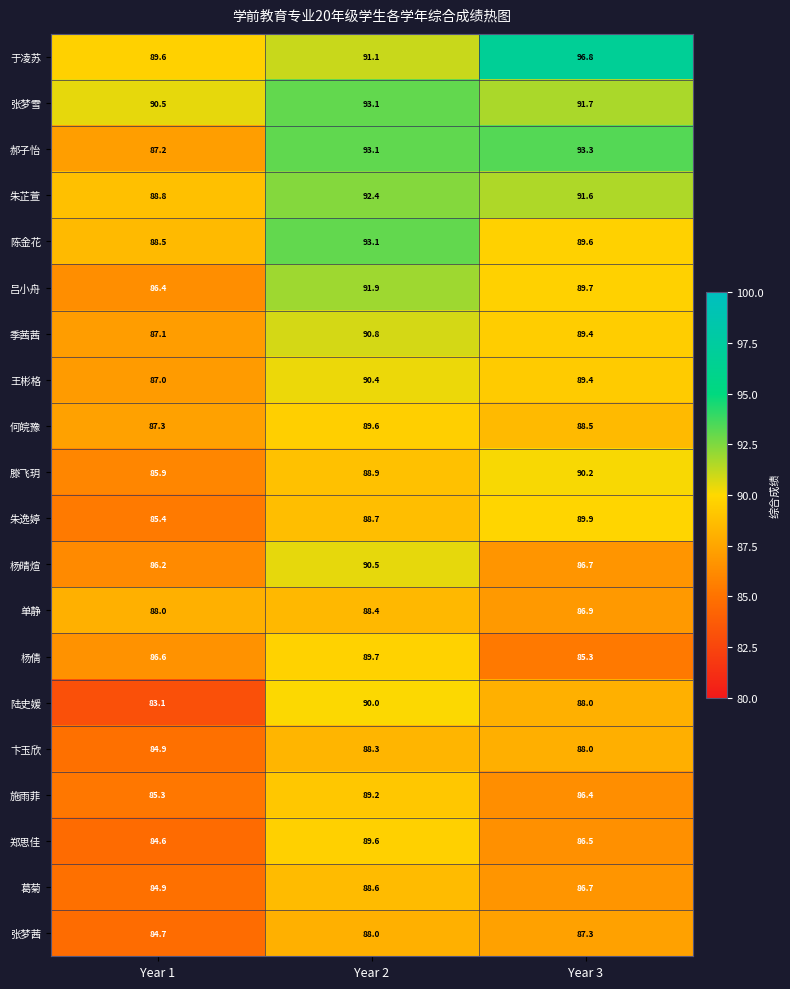

What is the average value of the 何皖豫 series?

88.5